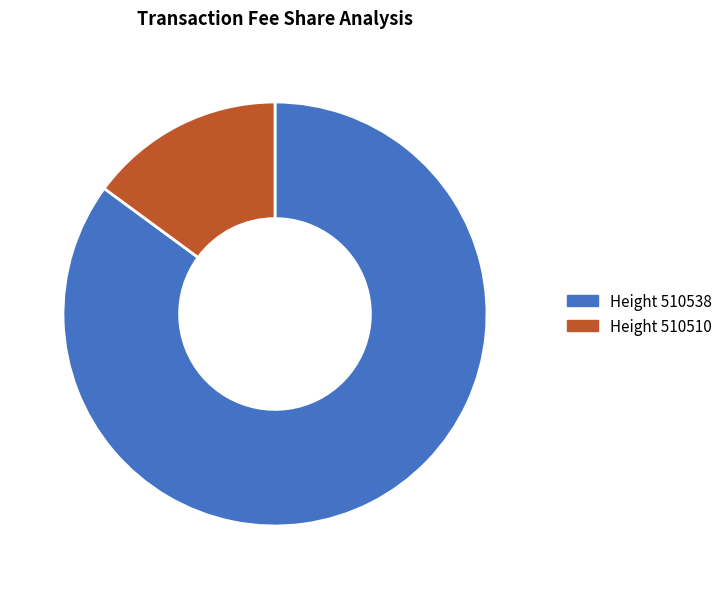

Is there any slice that represents more than half of the pie?

Yes